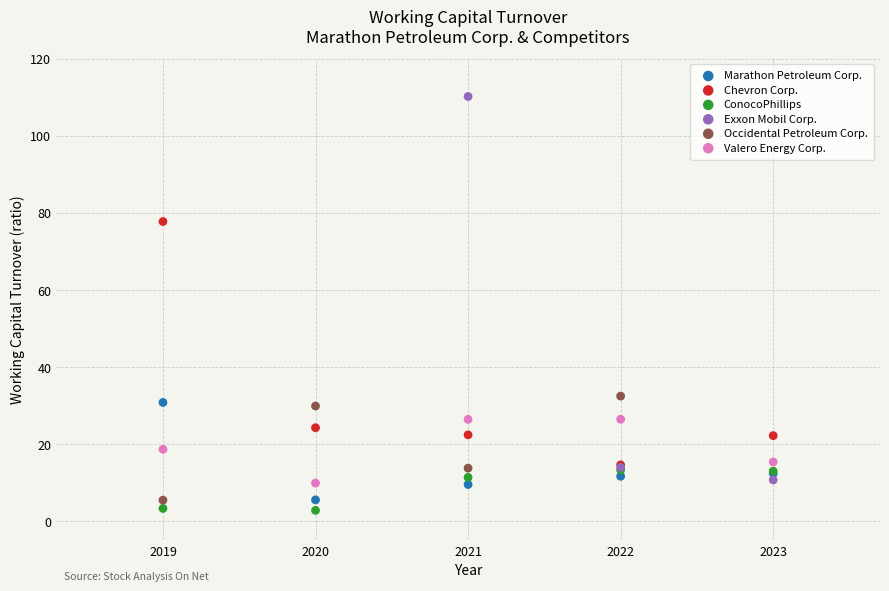

Which series has the largest Y range (max minus min)?

Exxon Mobil Corp.